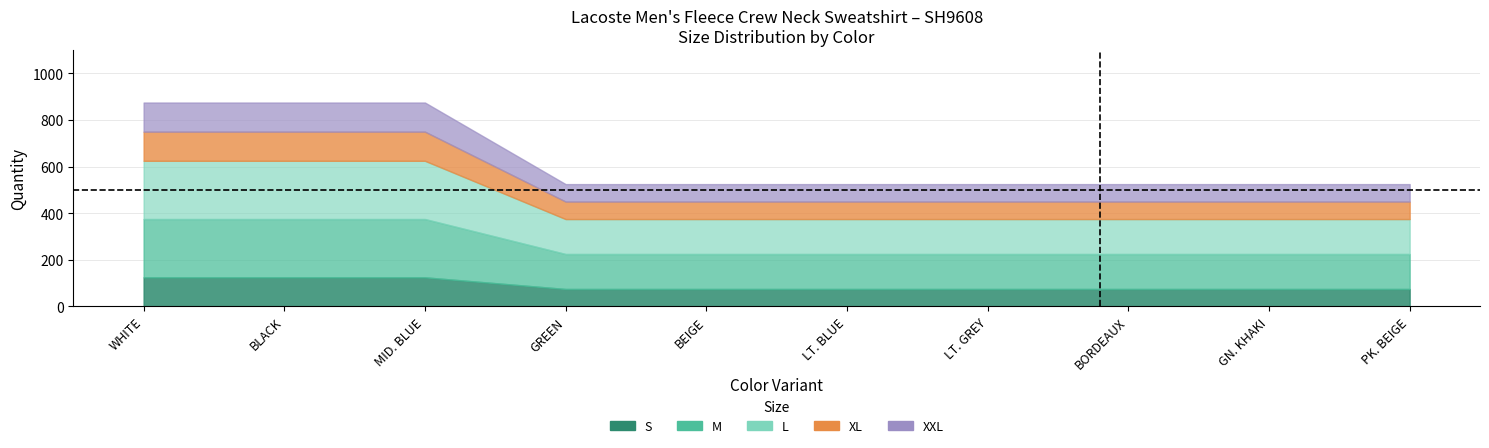

The value of XXL at M is 185. True or false?

False